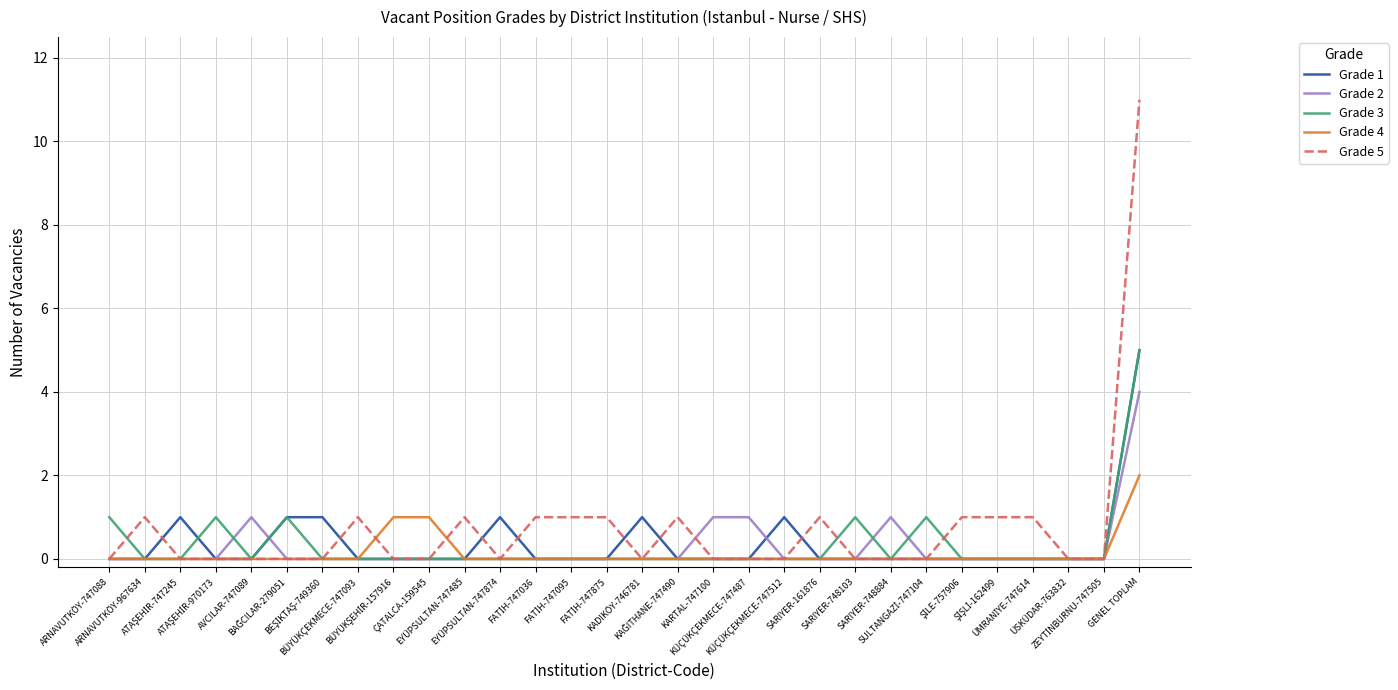

Which series has the widest spread of values?

Grade 5